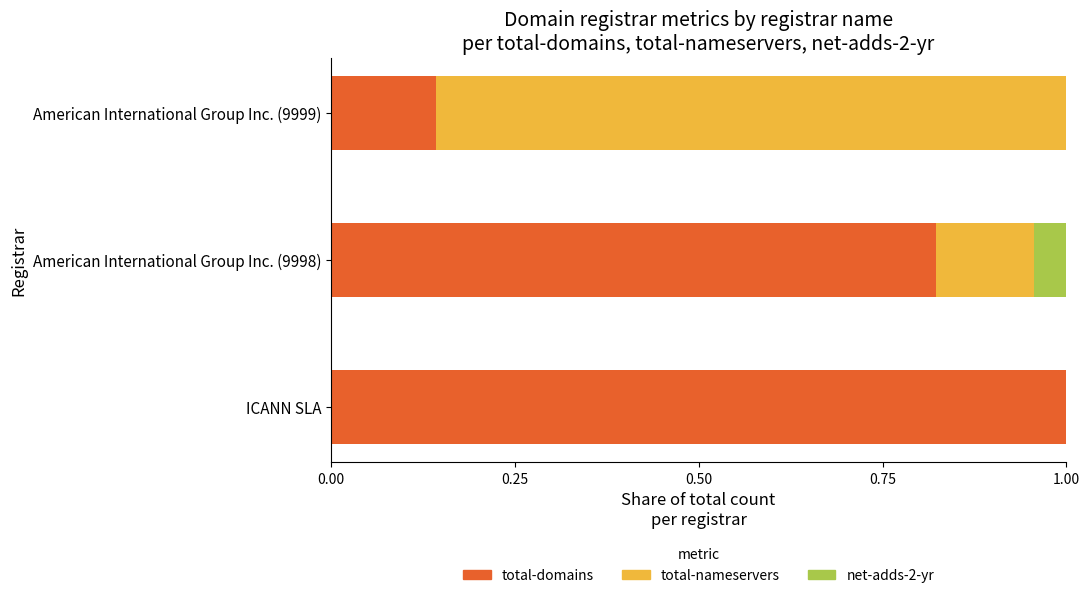

What is the total value across all series at American International Group Inc. (9999)?

1.0